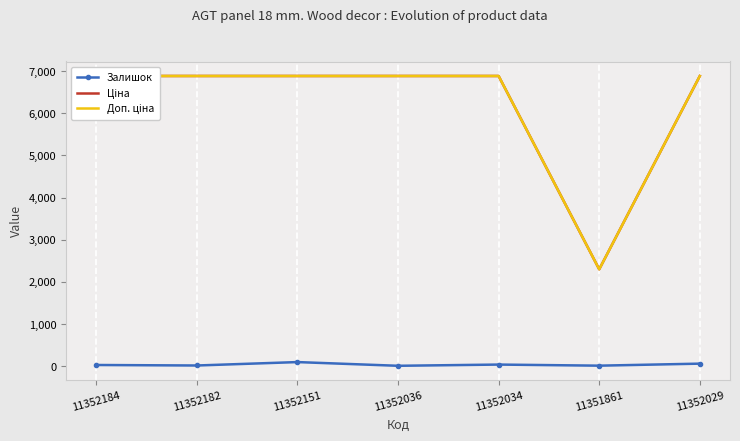

At 11351861, list the series in order from smallest to largest.

Залишок, Ціна, Доп. ціна